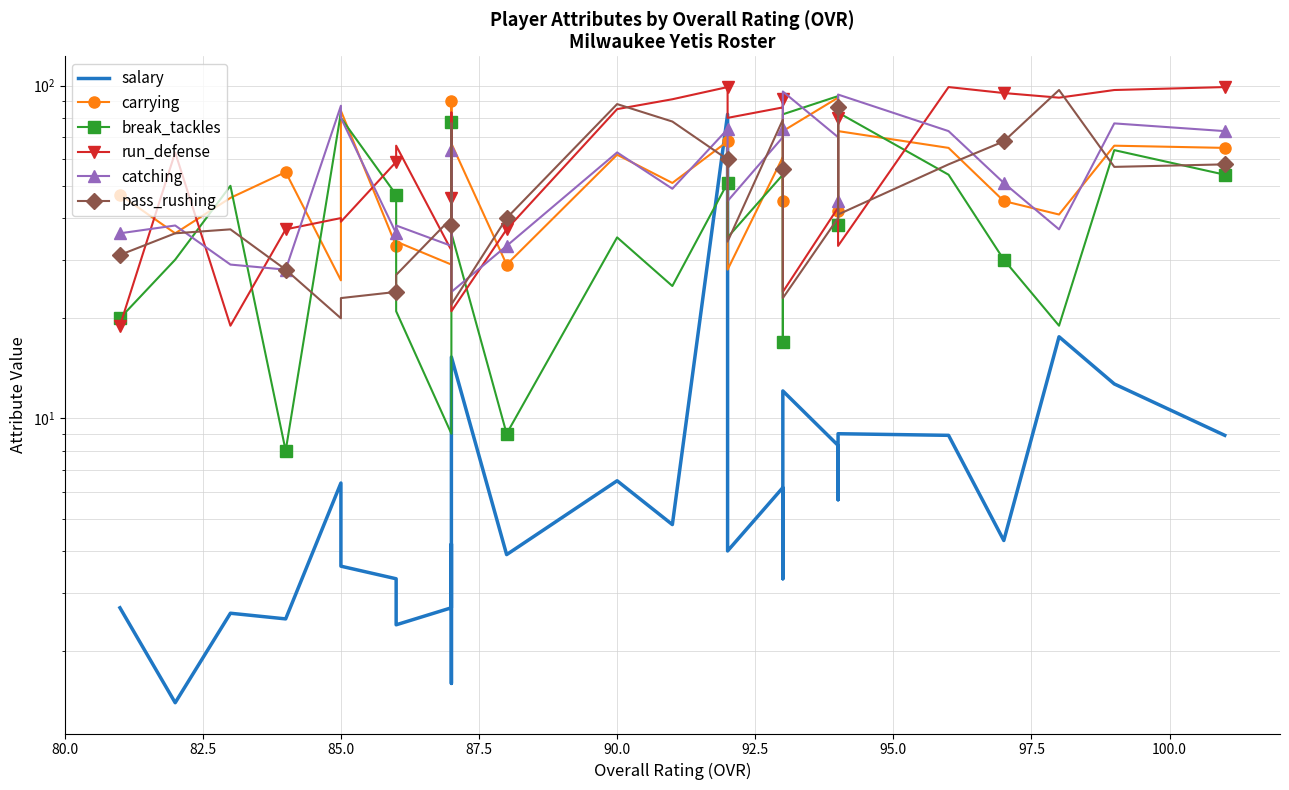

Between 82.5 and 100.0, which is larger?

100.0